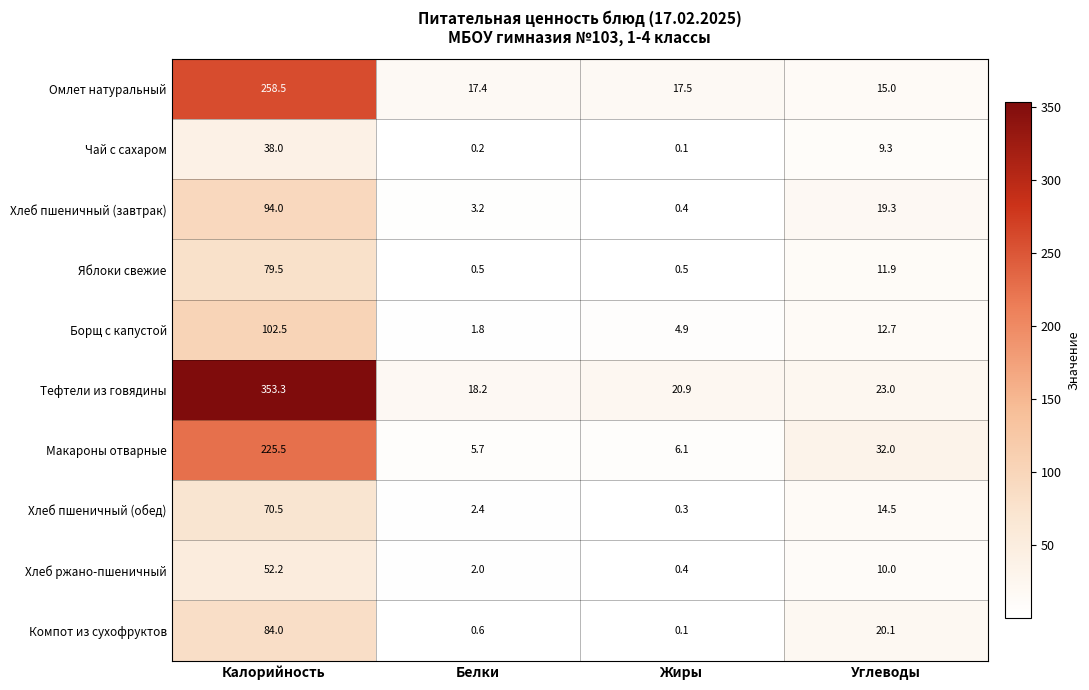

What is the approximate value of Хлеб пшеничный (завтрак) at Жиры?

0.4